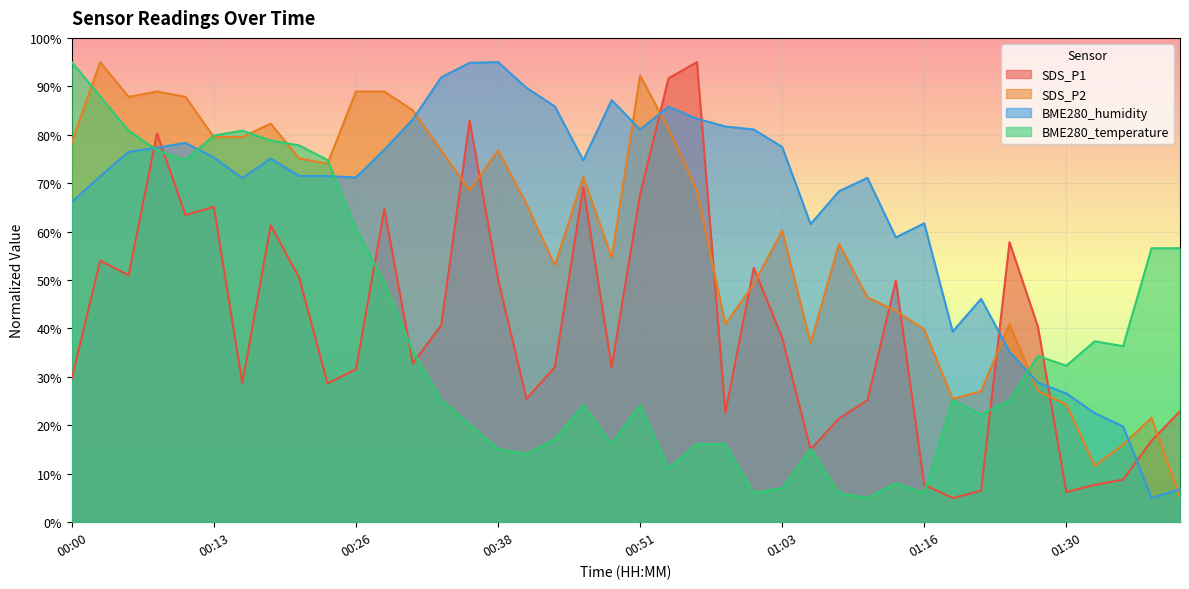

At which category does SDS_P1 reach its first local valley?

00:05